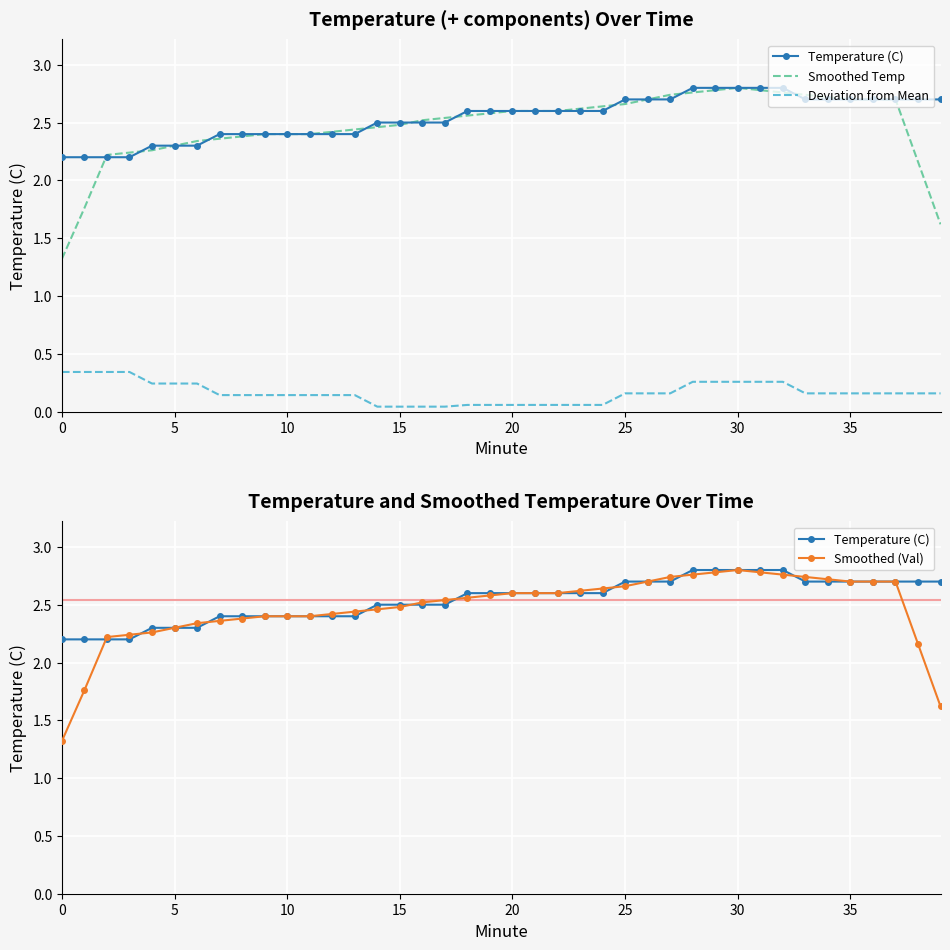

What are all the series names shown in the legend?

Temperature (C), Smoothed Temp, Deviation from Mean, Smoothed (Val)